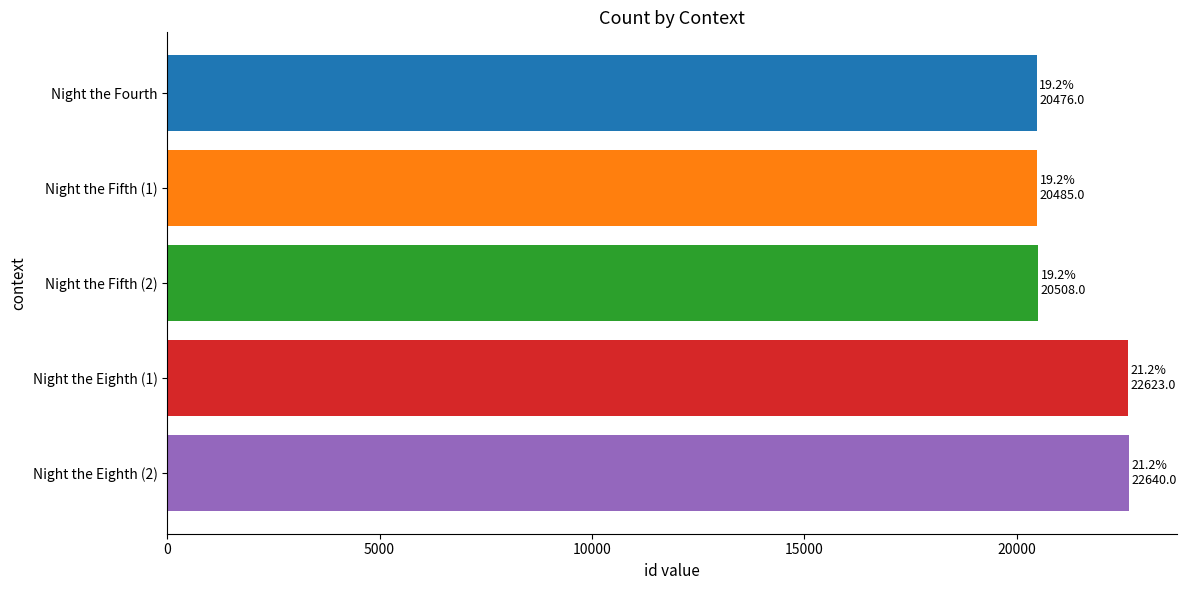

Which has a higher value, Night the Eighth (2) or Night the Fourth?

Night the Eighth (2)